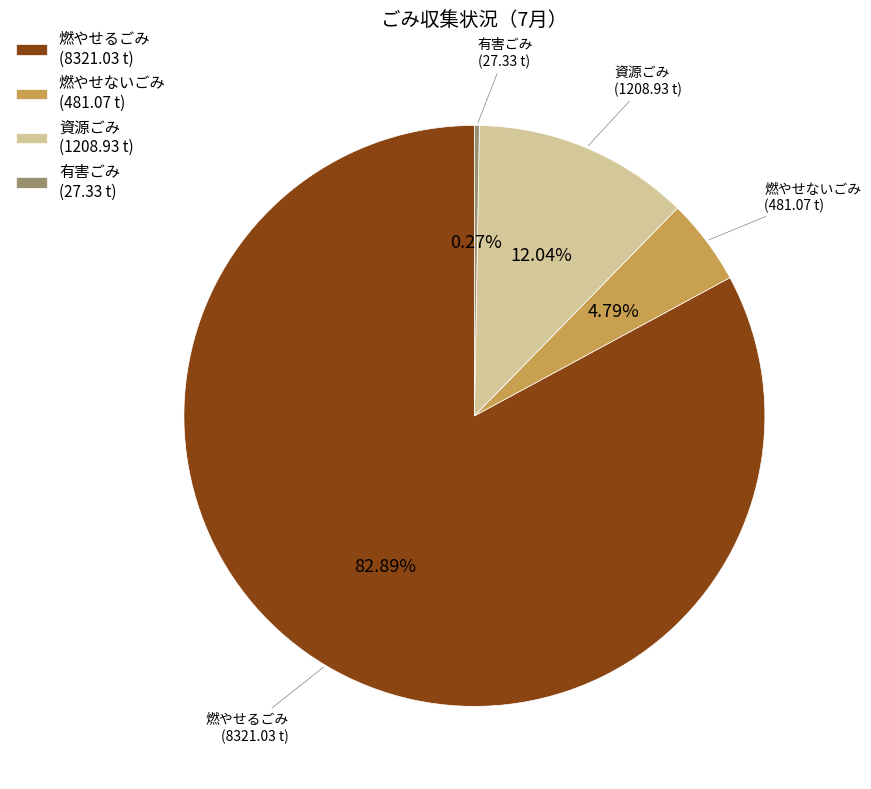

What percentage is the 燃やせないごみ slice, to the nearest percent?

5%